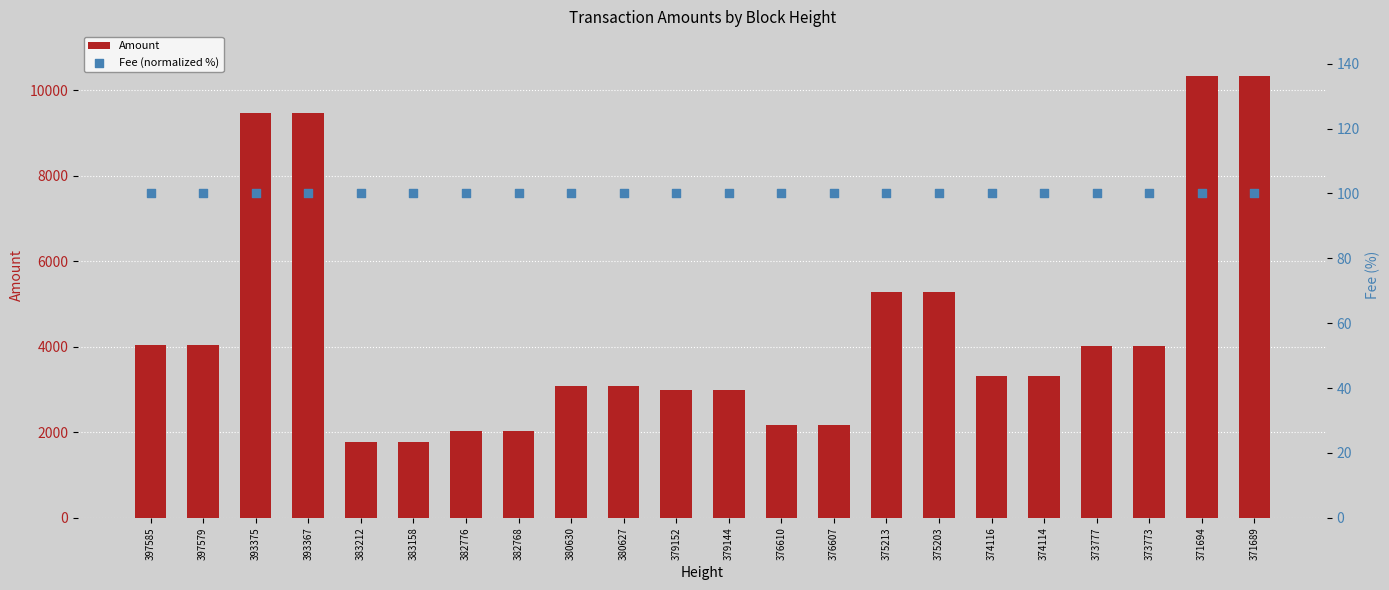

Which series has the largest Y range (max minus min)?

Amount